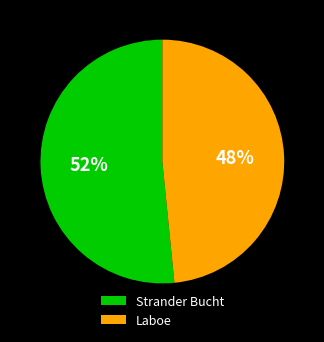

Which has a higher value, Laboe or Strander Bucht?

Strander Bucht